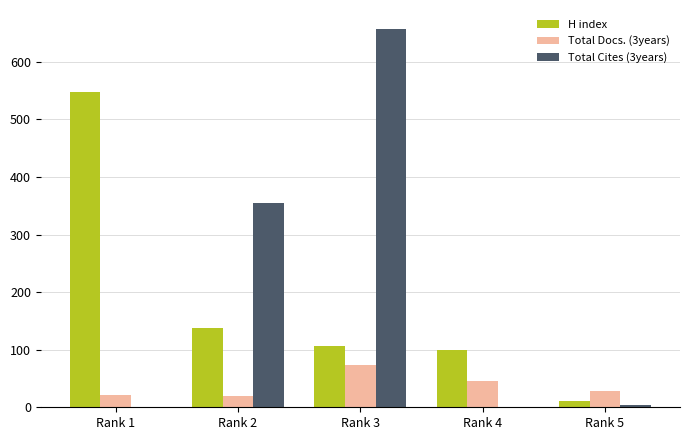

The value of H index at Rank 3 is 148. True or false?

False